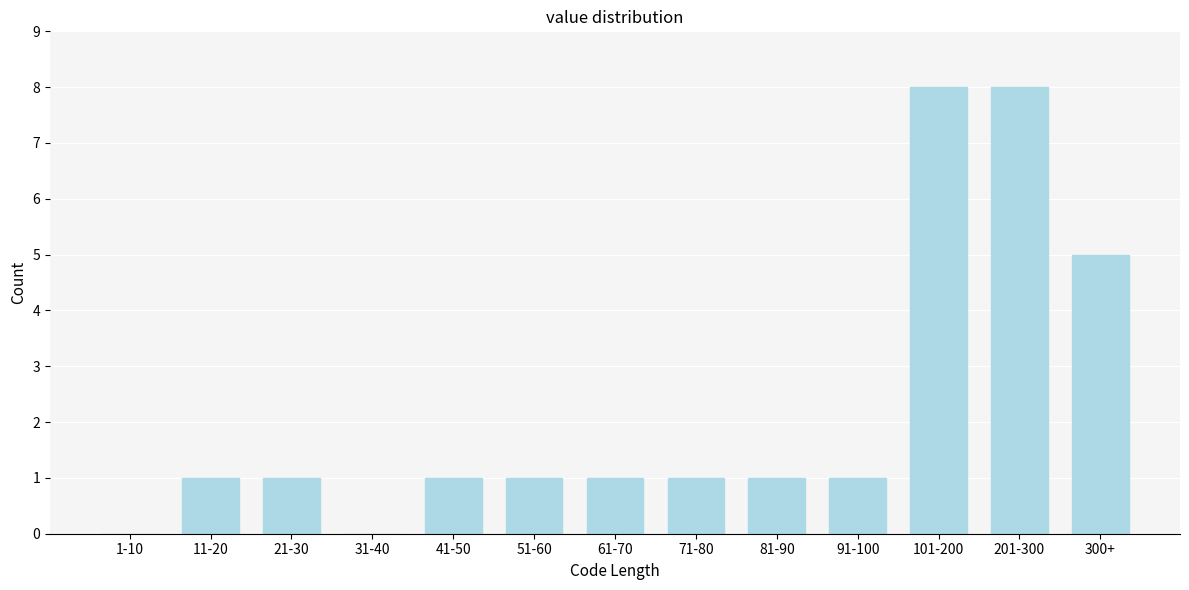

Reading right to left, what are all the values shown in this chart?

300+=5	201-300=8	101-200=8	91-100=1	81-90=1	71-80=1	61-70=1	51-60=1	41-50=1	31-40=0	21-30=1	11-20=1	1-10=0